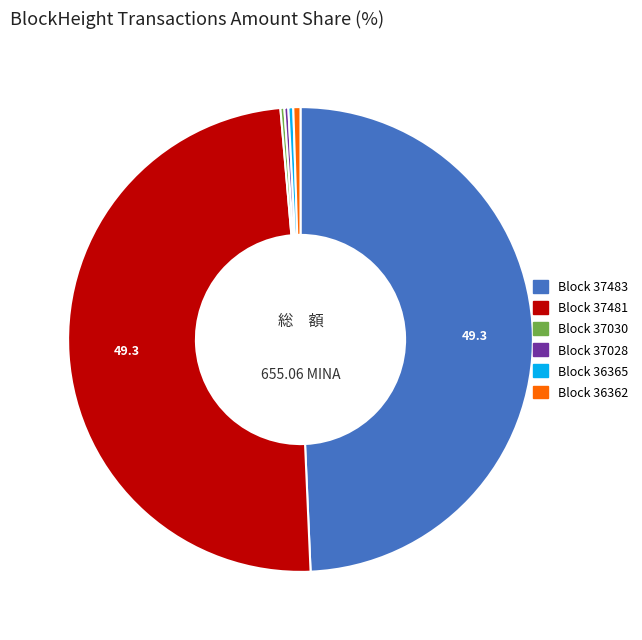

Does any single category account for the majority?

No